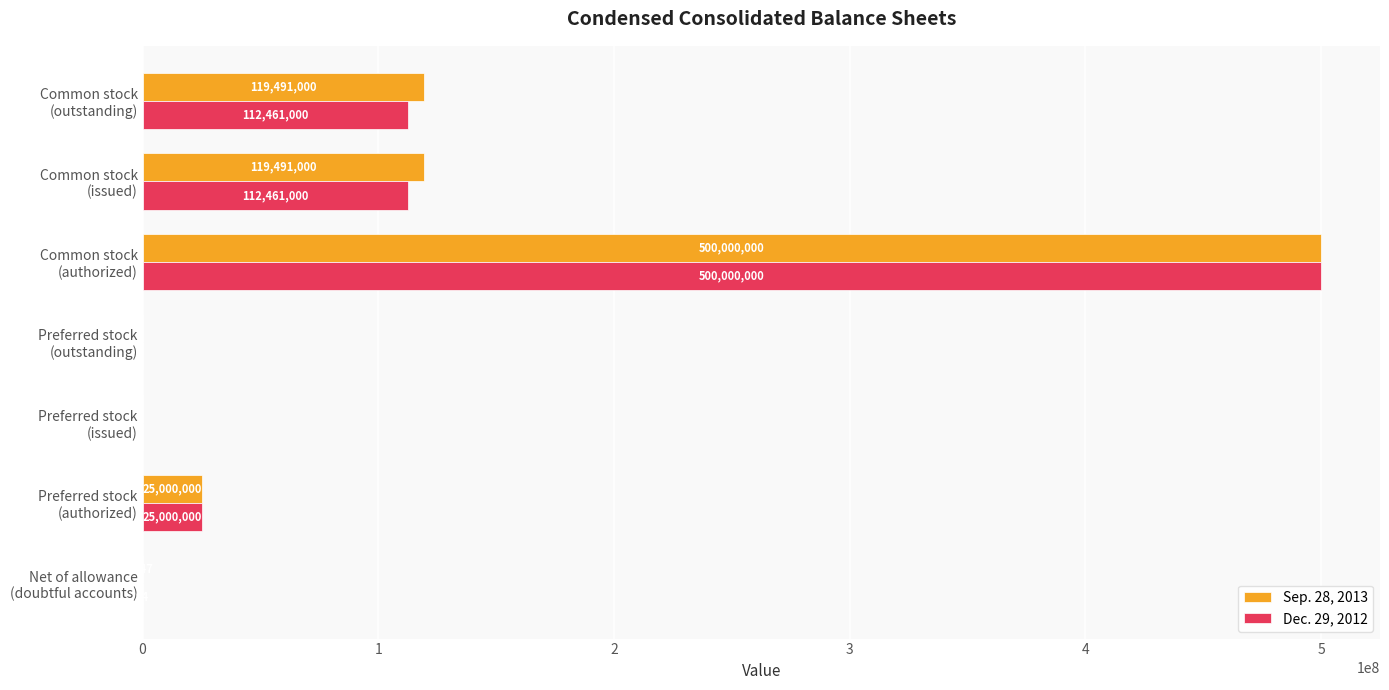

What is the maximum value for Sep. 28, 2013?

500000000